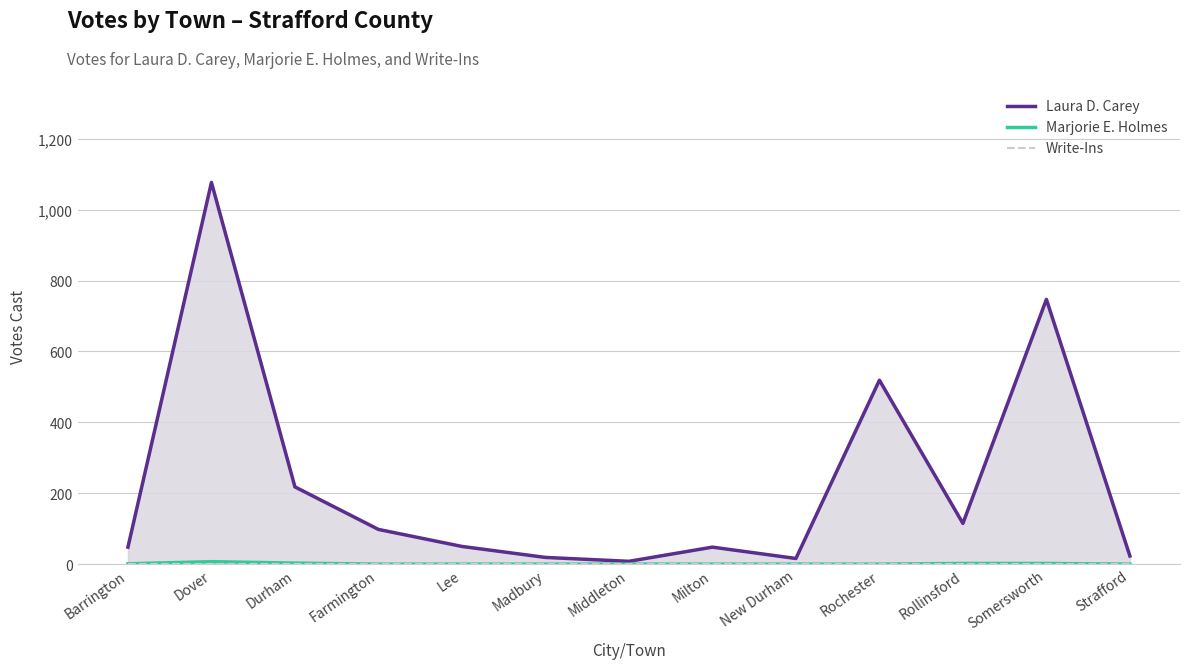

True or false: Write-Ins and Marjorie E. Holmes cross at least once.

False